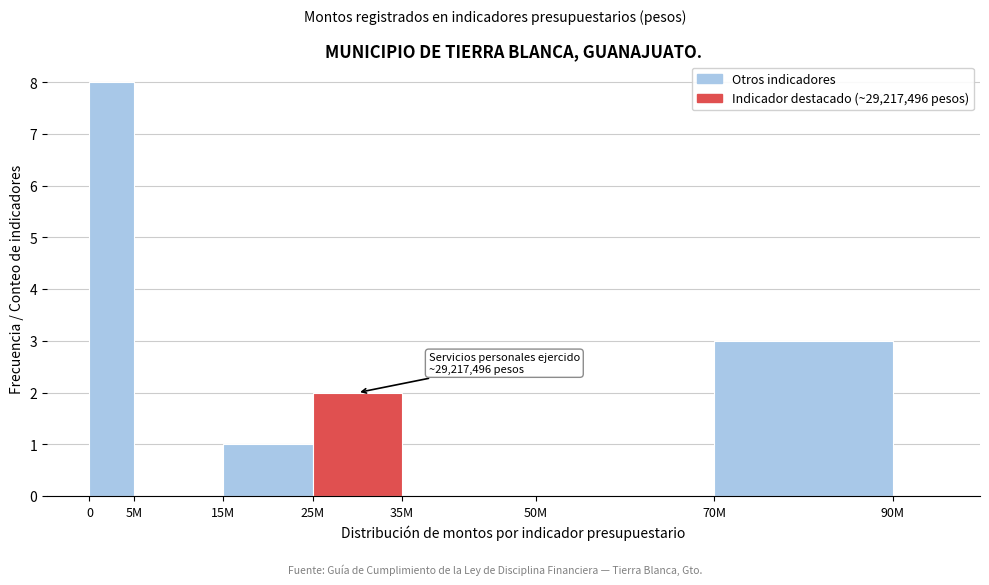

Reading left to right, what are all the values shown in this chart?

0=8	5M=0	15M=1	25M=2	35M=0	50M=0	70M=3	90M=0